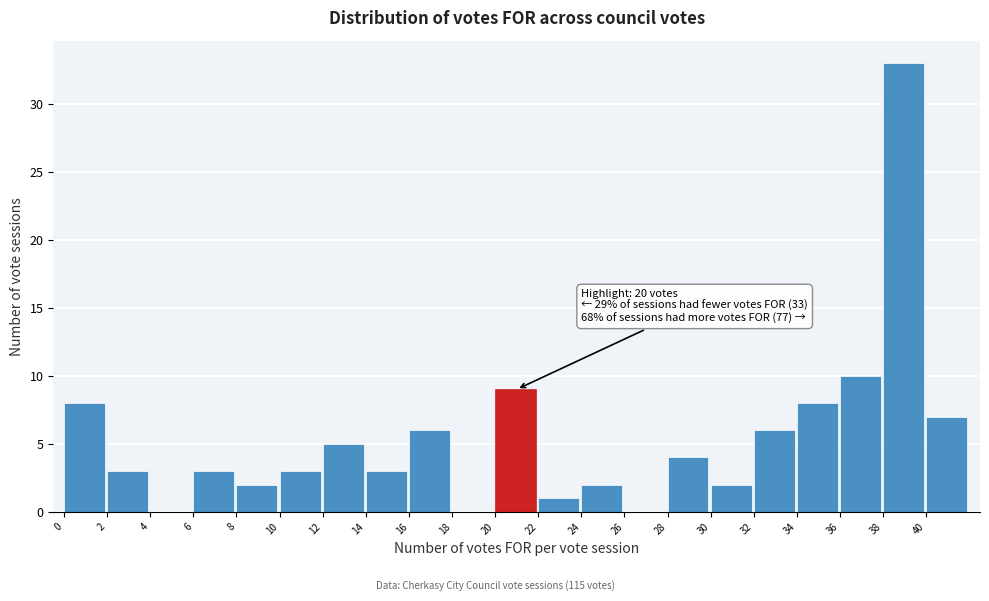

Over which range of the x-axis is the bar tallest?

38 to 40